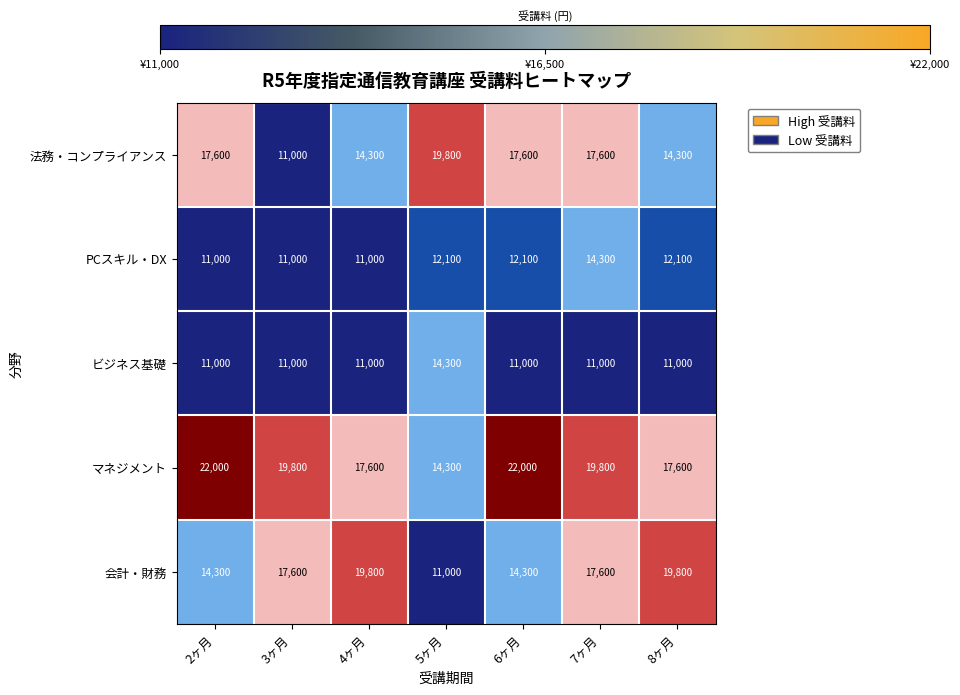

At which category is the sum across all series the highest?

7ヶ月